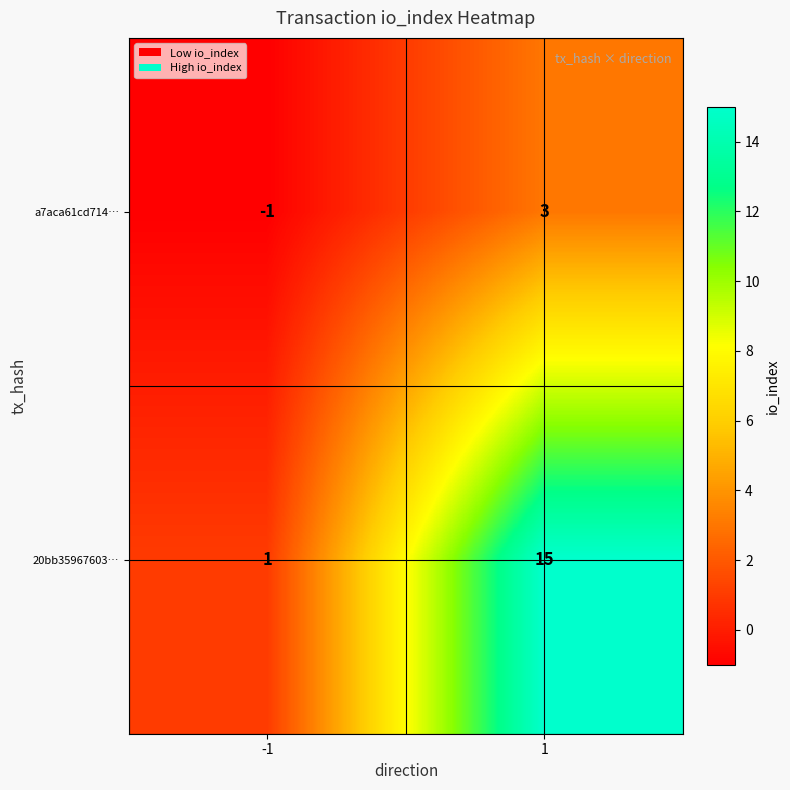

True or false: a7aca61cd714… has a value of -2 at -1.

False